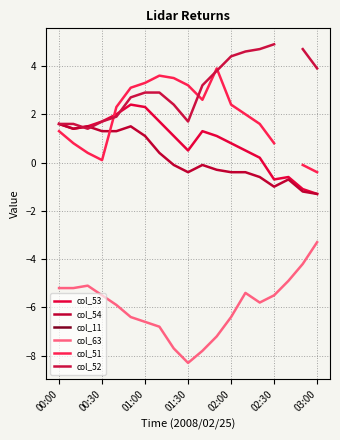

What is the minimum value for col_63?

-8.3